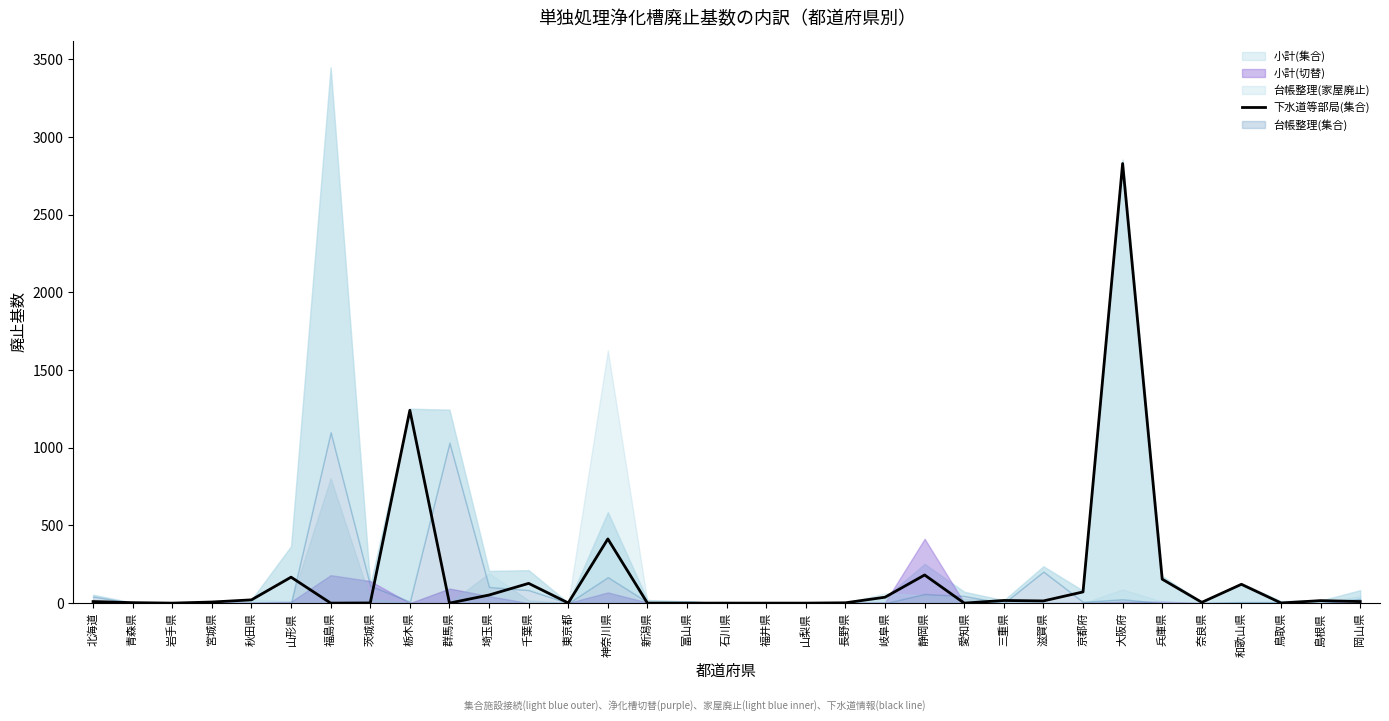

At which category does the data reach its first local peak?

山形県